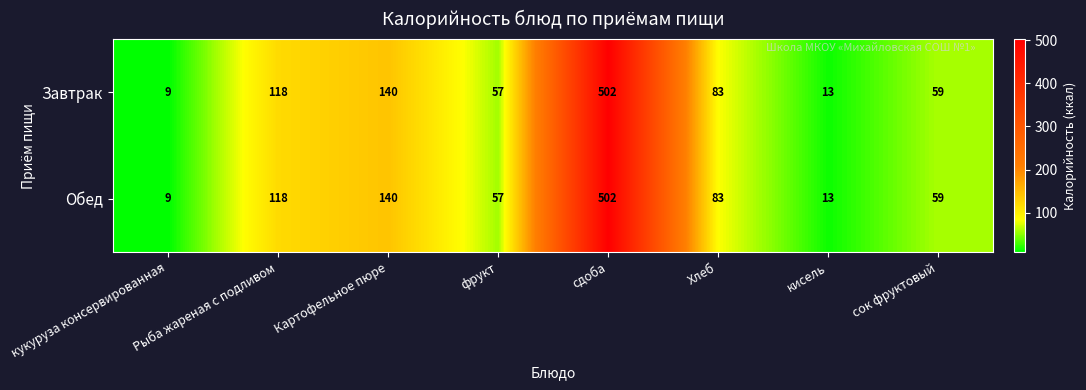

What is the sum of the Завтрак values at сок фруктовый and сдоба?

561